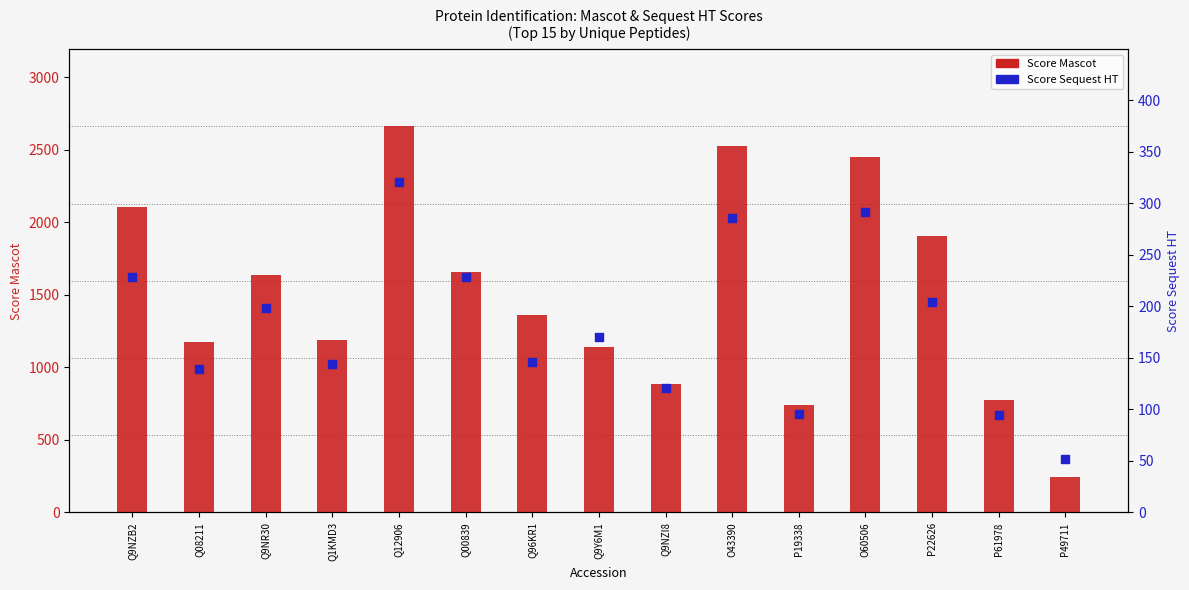

Which series has the largest Y range (max minus min)?

Score Mascot